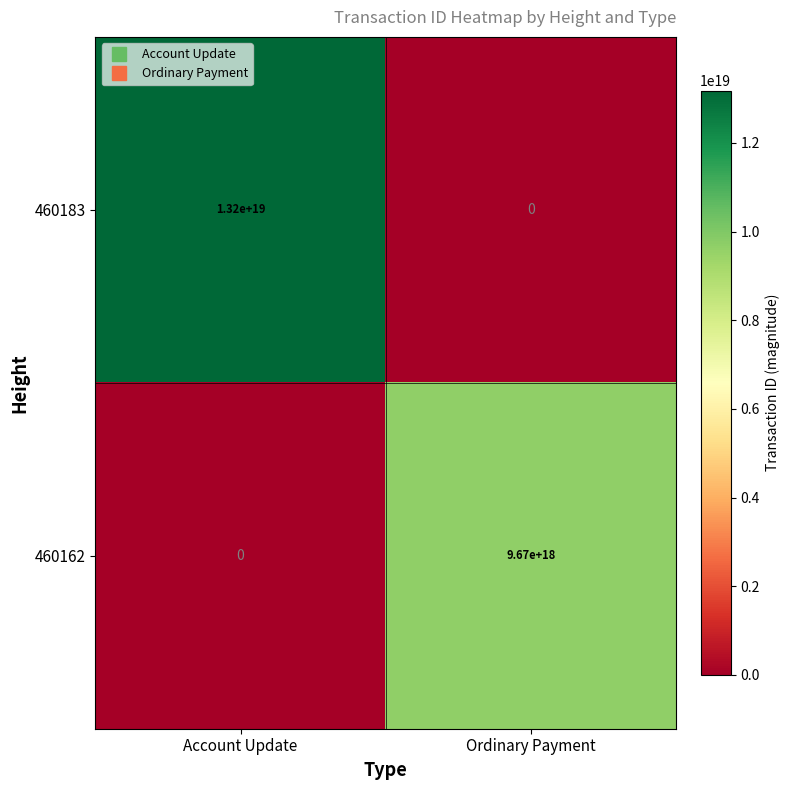

Which series has the largest range (max minus min)?

460183